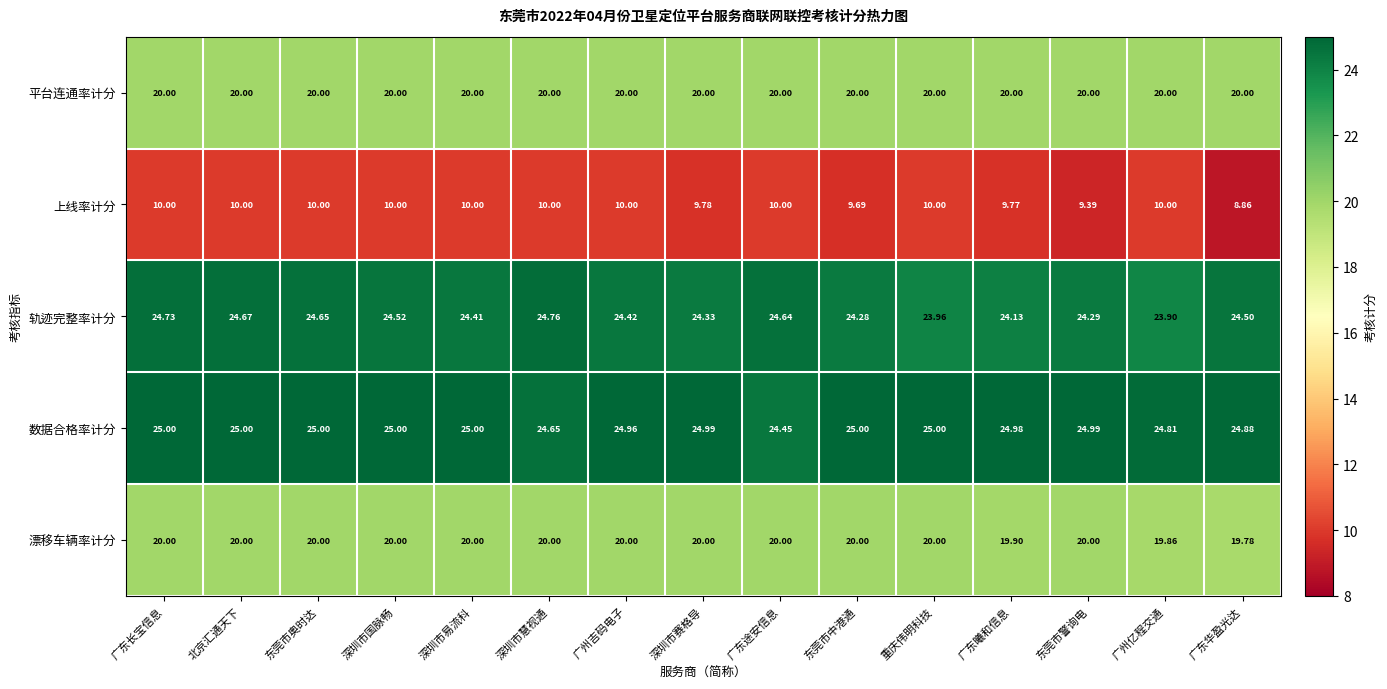

At which label is 数据合格率计分 closest to 24?

广东途安信息